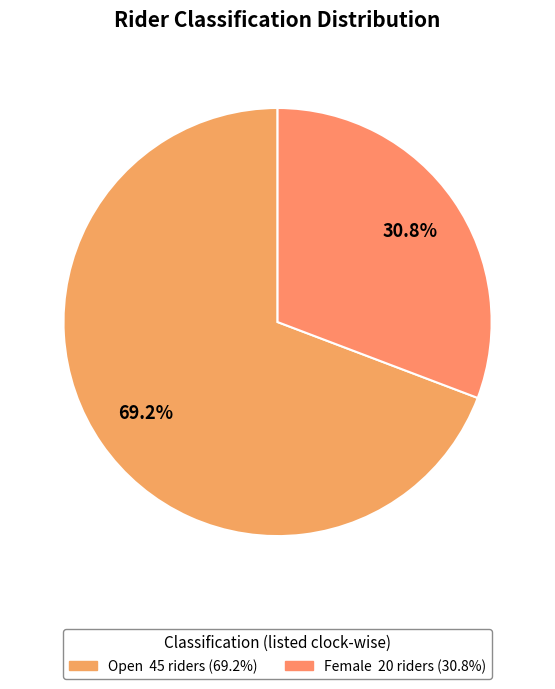

What percentage is the Female slice, to the nearest percent?

31%